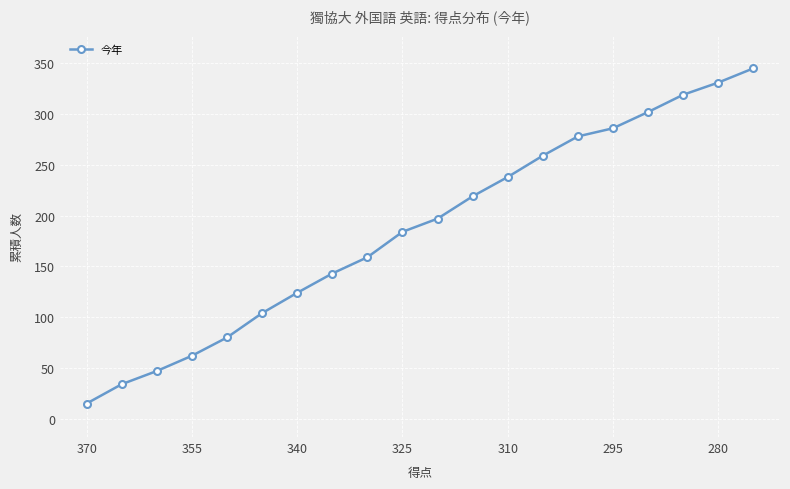

How many series are shown in this chart?

1